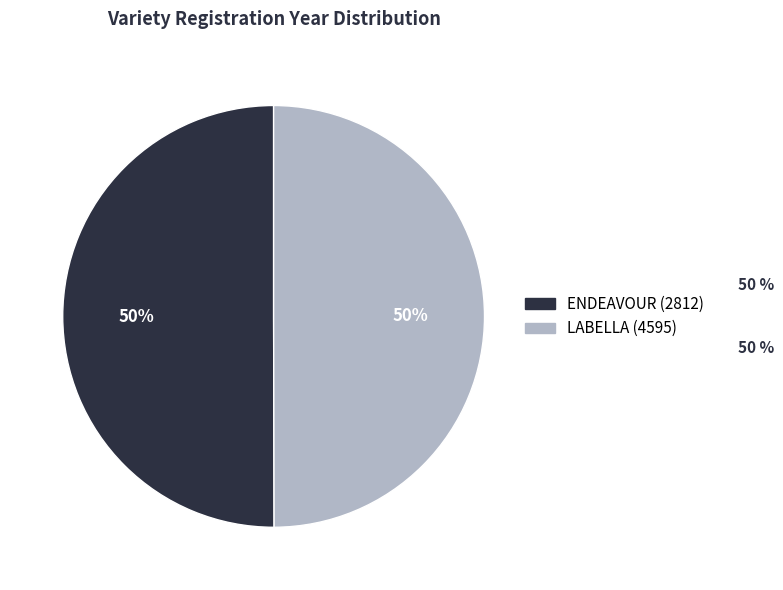

The LABELLA (4595) slice represents 50% of the pie. True or false?

True